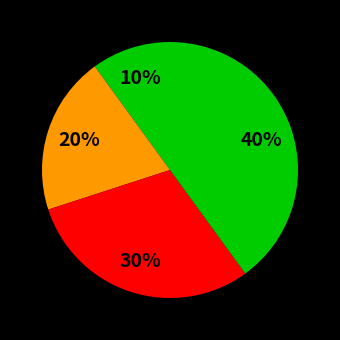

How many slices are in this pie chart?

4